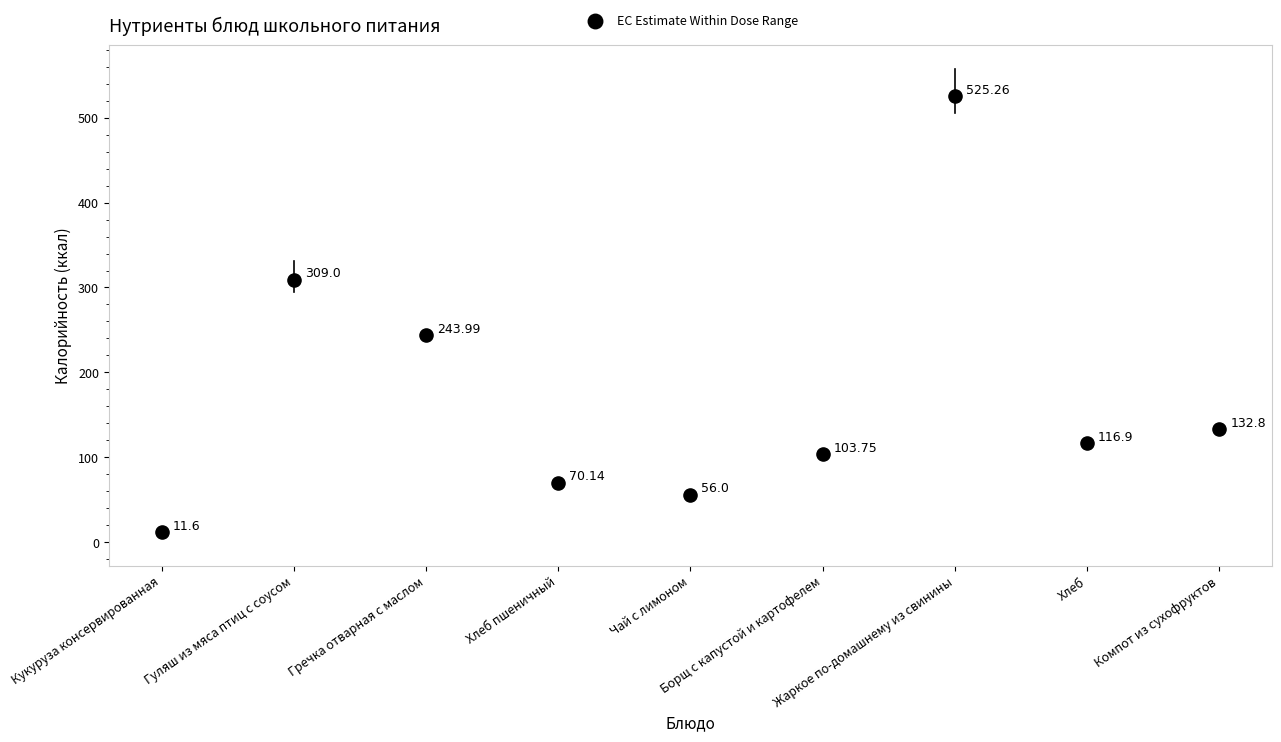

How many data points are displayed?

18